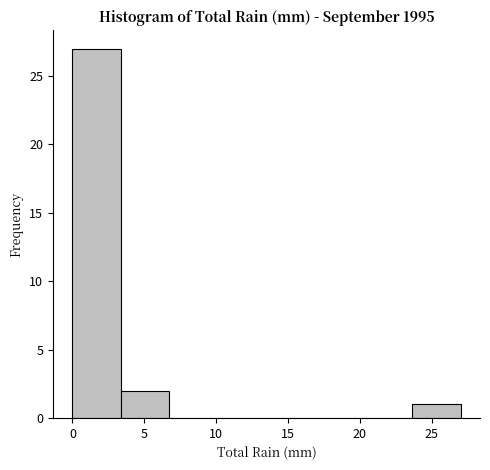

What is the height of the bar covering 0.0 to 3.5 on the x-axis? Neither the bar edges nor the heights are printed on the chart, so give them approximately, as read against the axes.

27